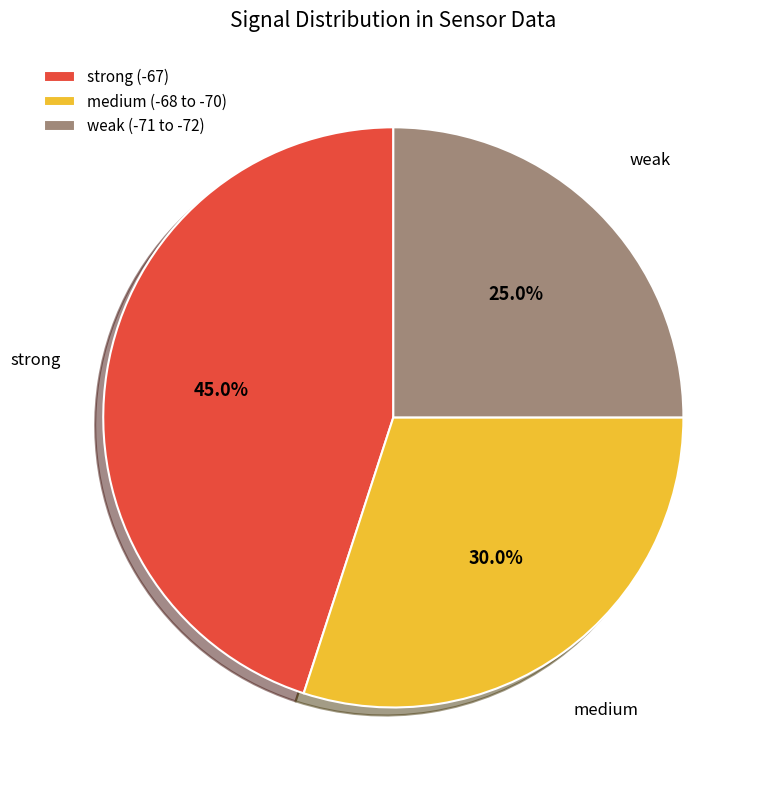

Which has a higher value, strong (-67) or weak (-71 to -72)?

strong (-67)